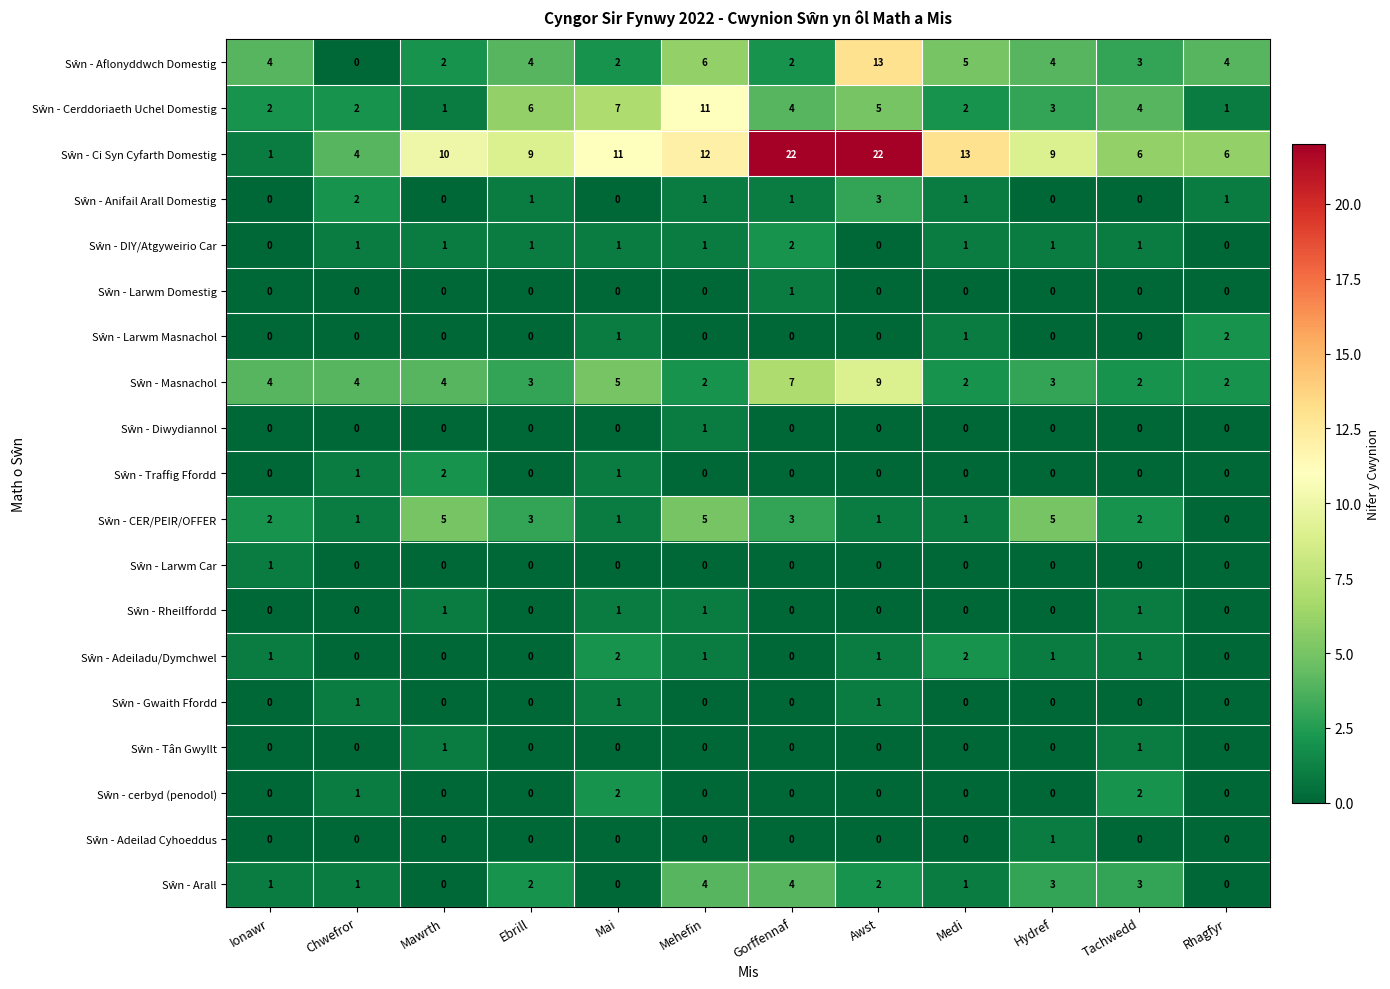

At which category is the sum across all series the highest?

Awst